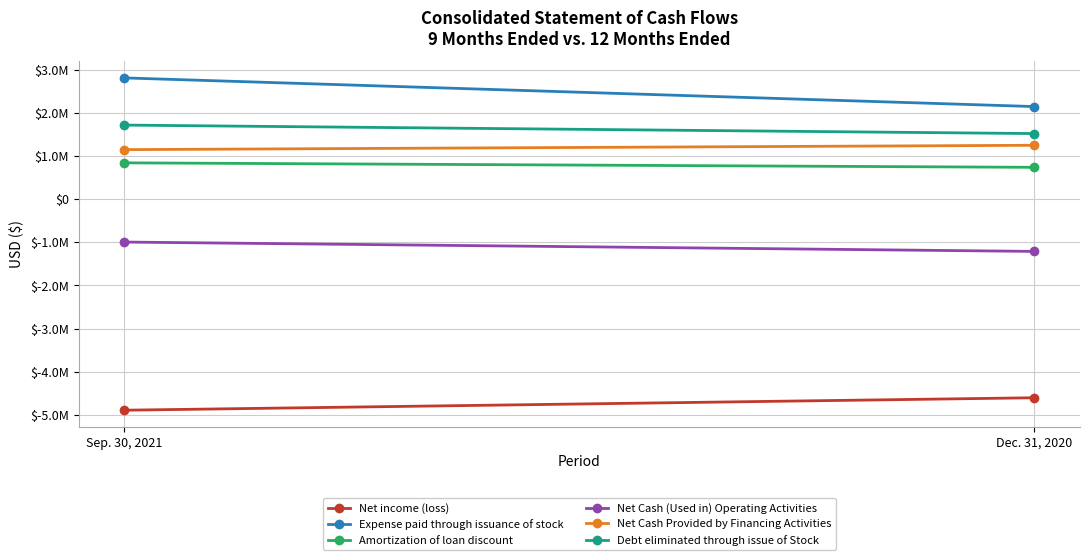

At Dec. 31, 2020, list the series in order from largest to smallest.

Expense paid through issuance of stock, Debt eliminated through issue of Stock, Net Cash Provided by Financing Activities, Amortization of loan discount, Net Cash (Used in) Operating Activities, Net income (loss)